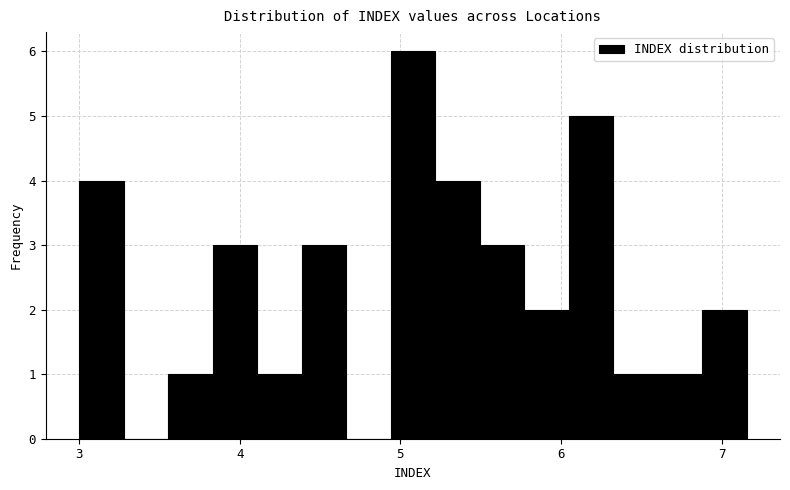

Read against the x-axis, roughly where is the centre of the tallest bar?

5.1